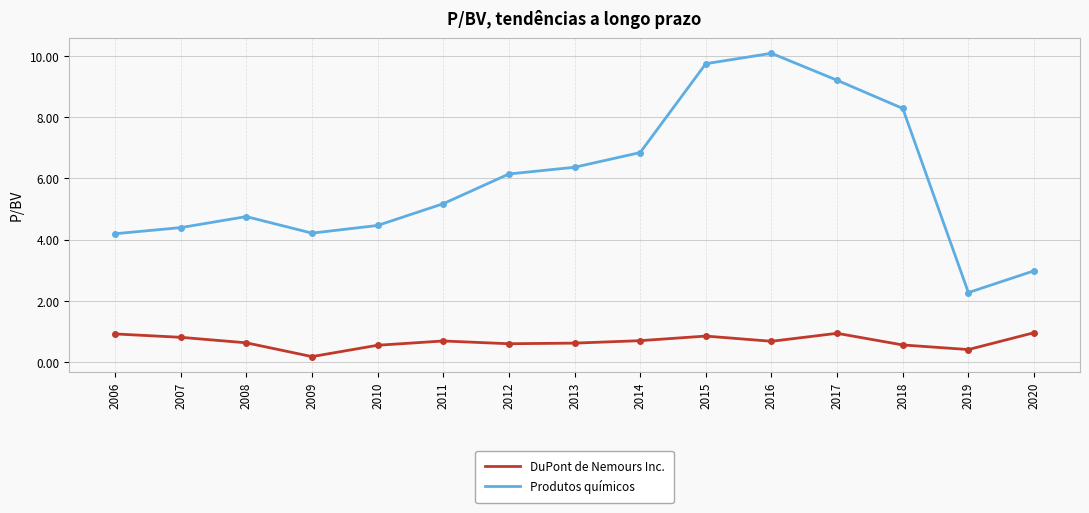

What is the total value across all series at 2017?

10.1